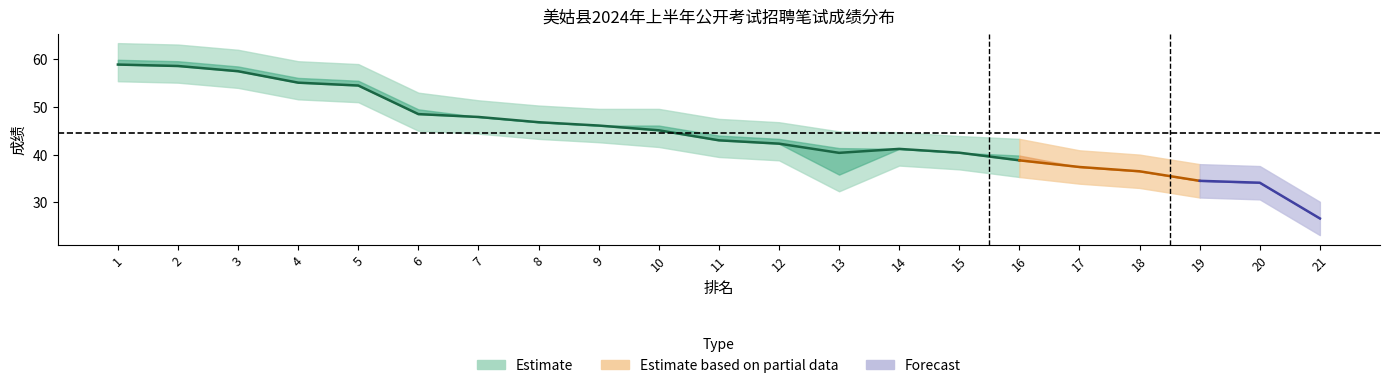

What is the difference between the highest and lowest values at 6?

1.0